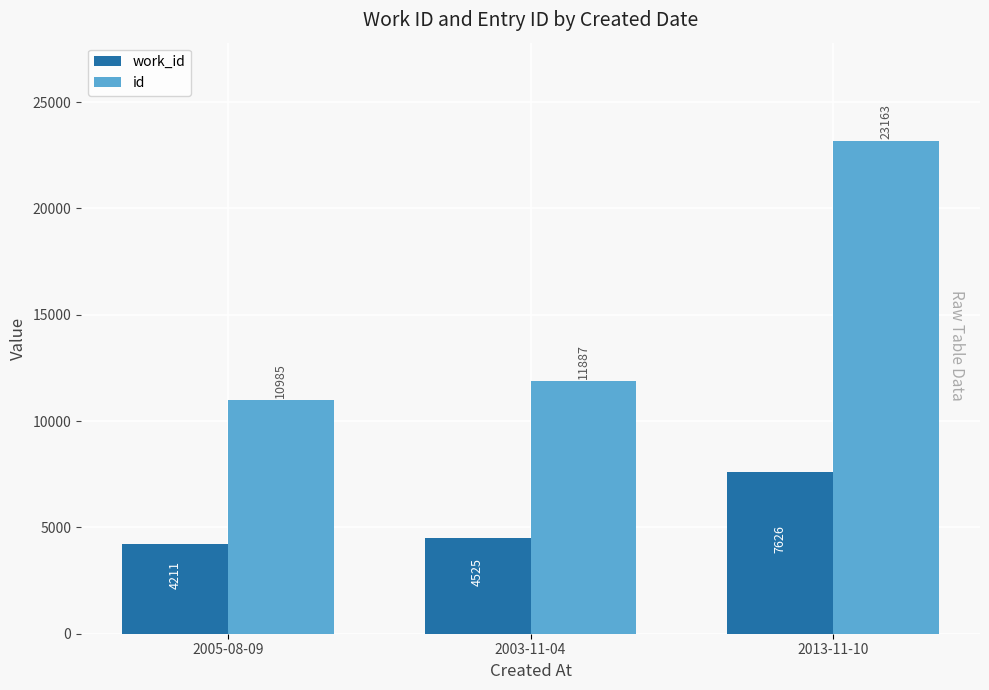

What is the smallest value displayed?

4211